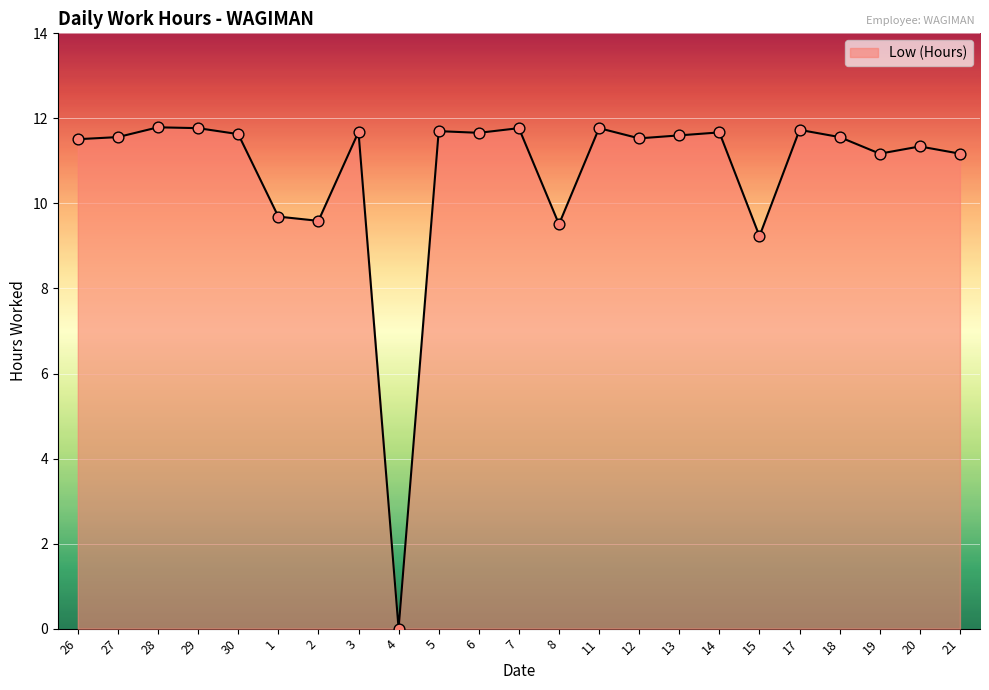

What is the change in value from 27 to 21?

-0.4